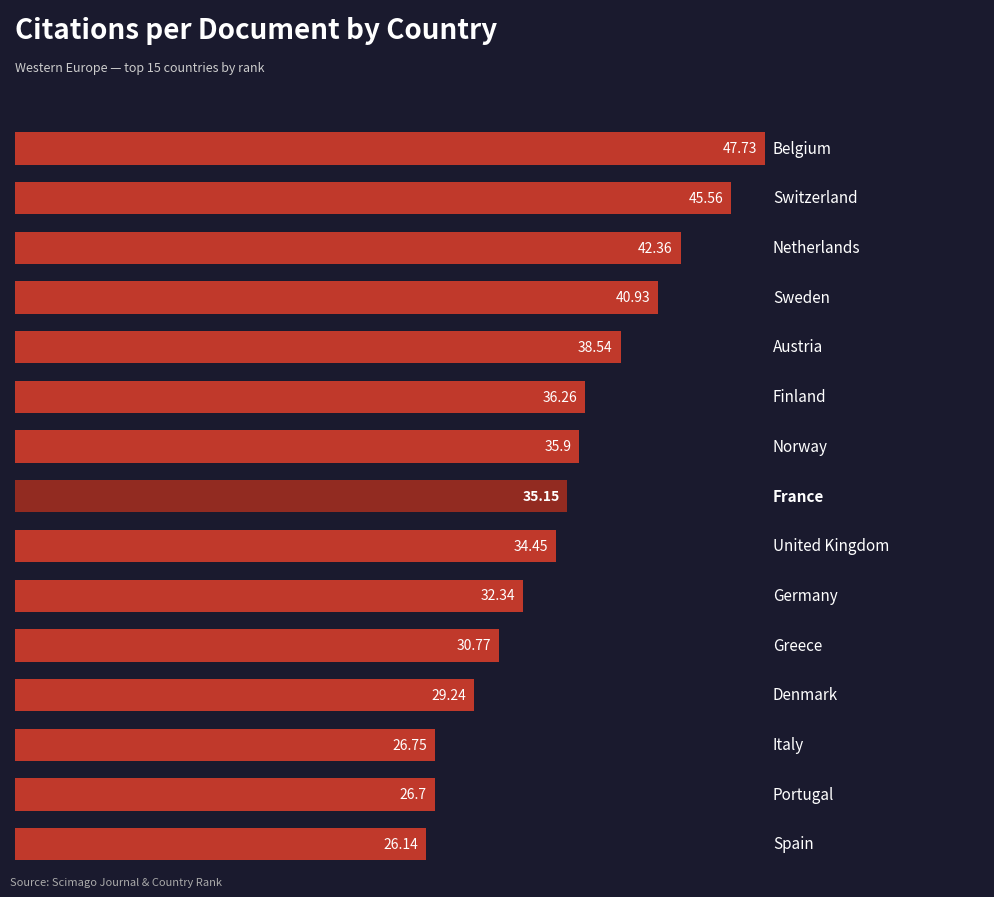

Does the chart contain stacked bars?

No